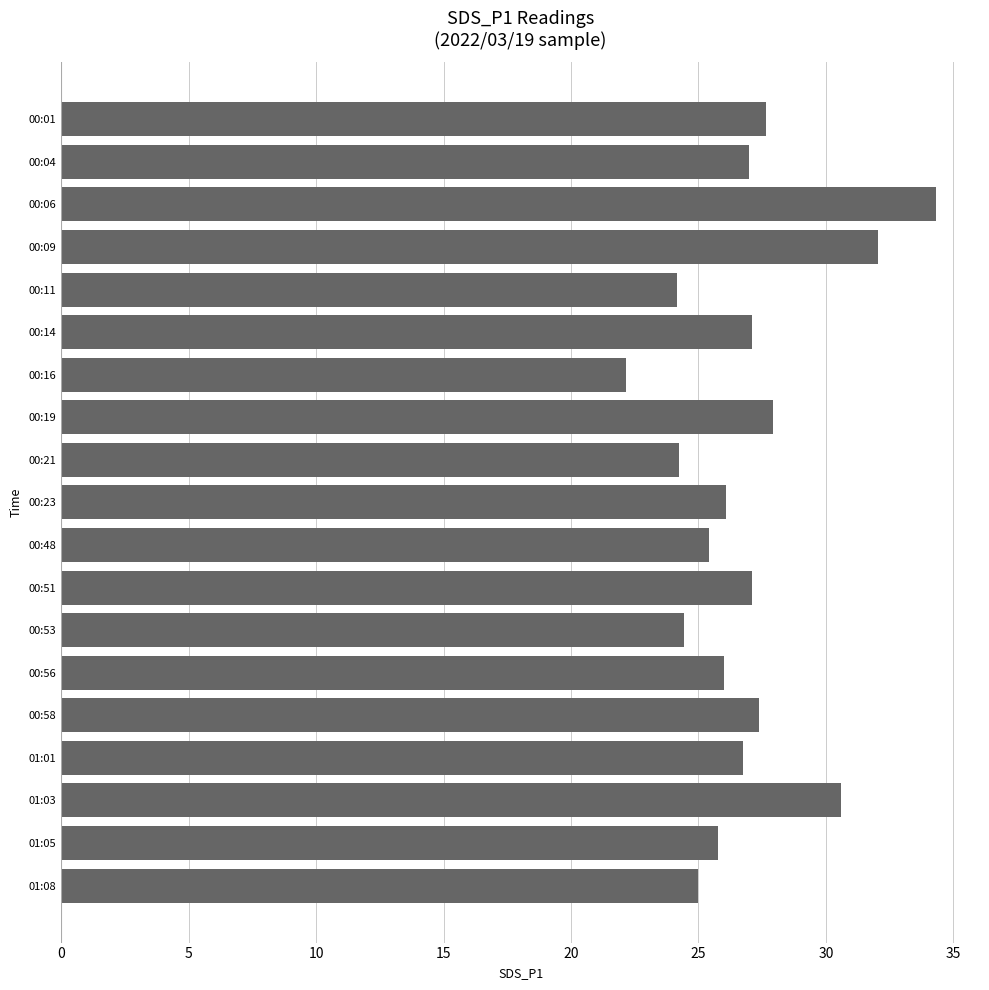

True or false: the data shows 27.7 at 00:01.

True